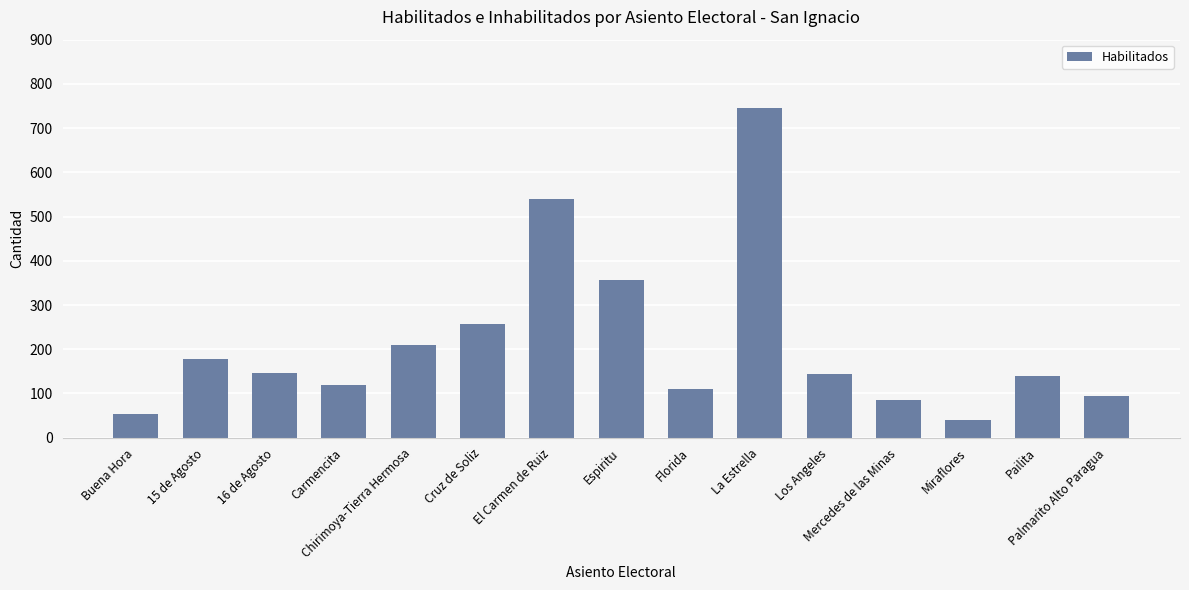

What position from the left is Carmencita?

4